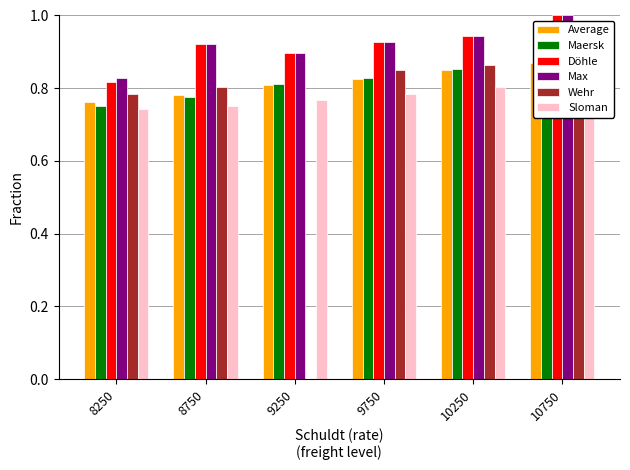

At which category is the sum across all series the highest?

10750